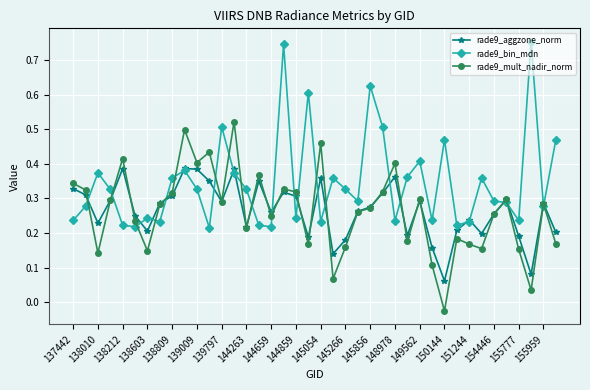

Which series has the largest total across all categories?

rade9_bin_mdn